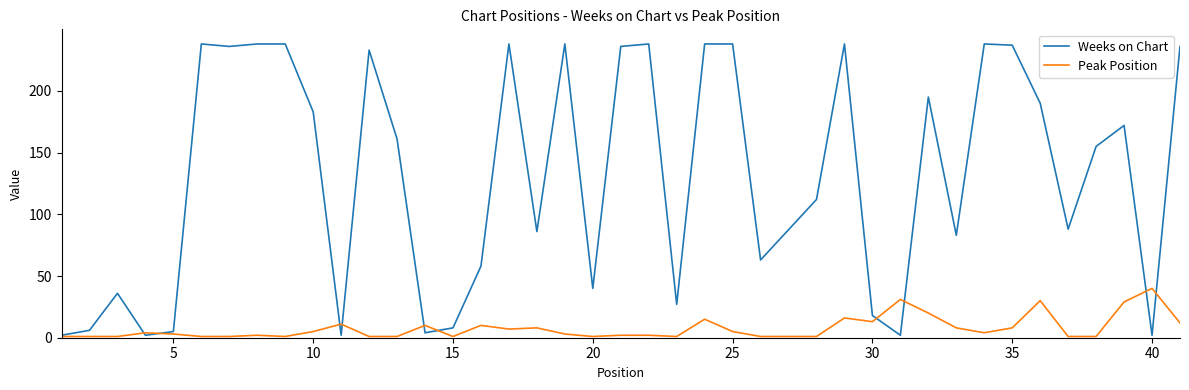

What is the minimum value shown in the chart?

1